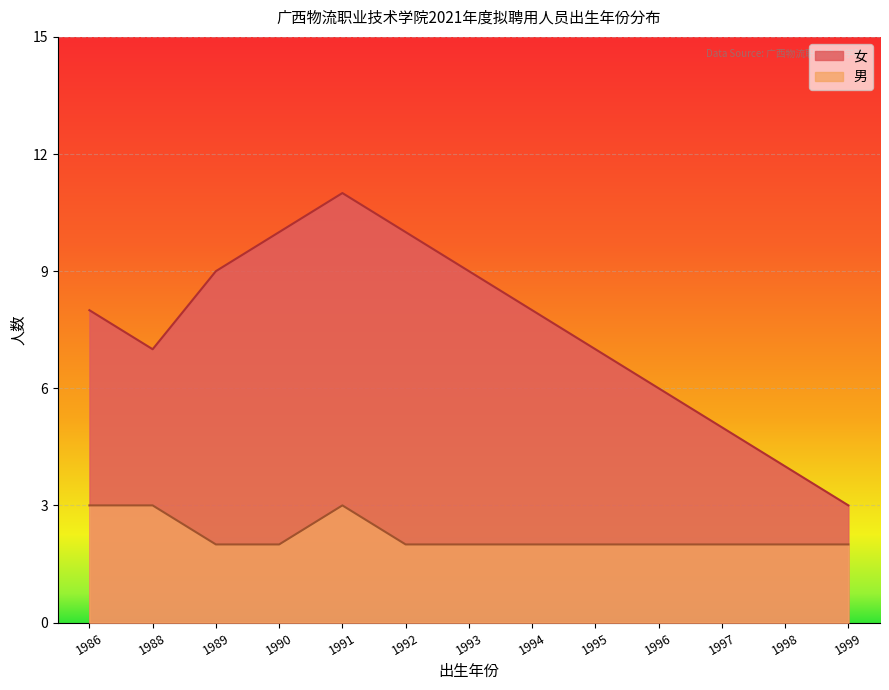

What is the value of the 女 point at the 13th from the left?

3